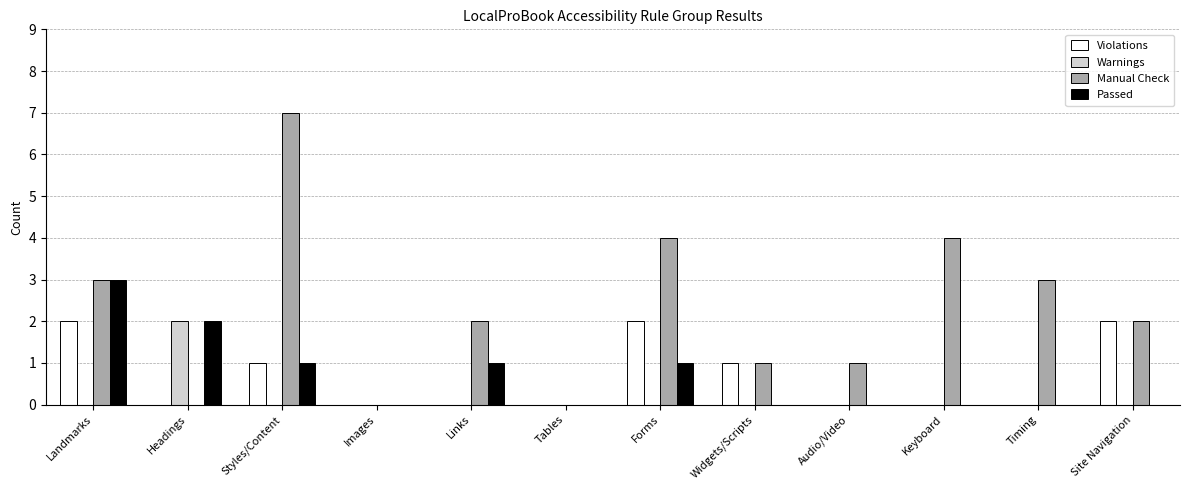

At which label does Warnings reach its peak?

Headings